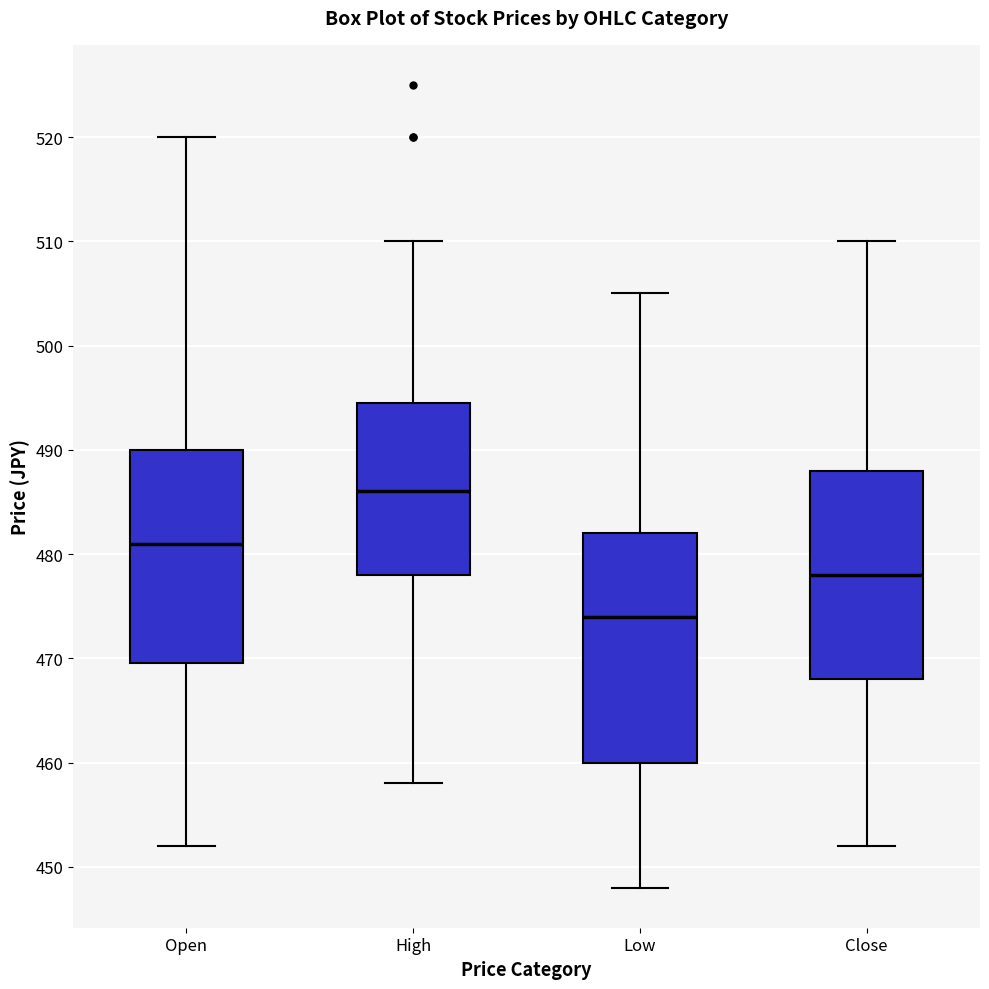

Reading left to right, transcribe this box plot: for each box, give where its median line is, the range the box spans, and where its two whiskers end, as read against the y-axis. The values are not printed on the chart, so give them approximately, as read against the axis.

Open: median 481, box 470 to 490, whiskers 452 to 520
High: median 486, box 478 to 495, whiskers 458 to 510
Low: median 474, box 460 to 482, whiskers 448 to 505
Close: median 478, box 468 to 488, whiskers 452 to 510